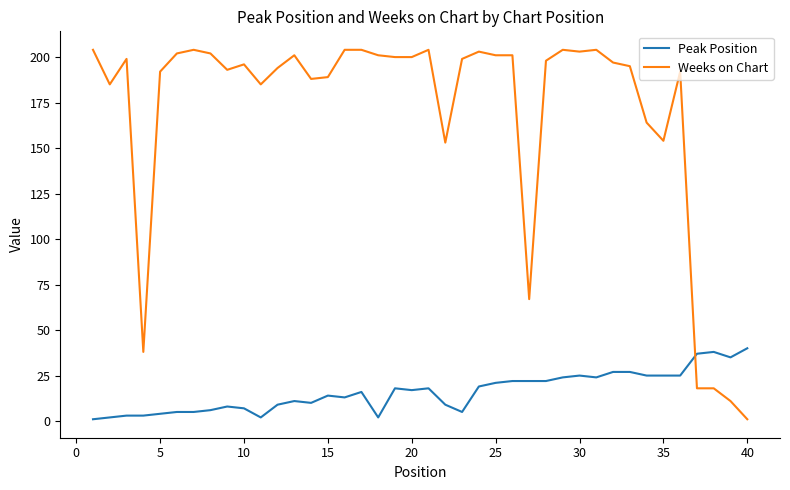

What is the sum of all Peak Position values?

646